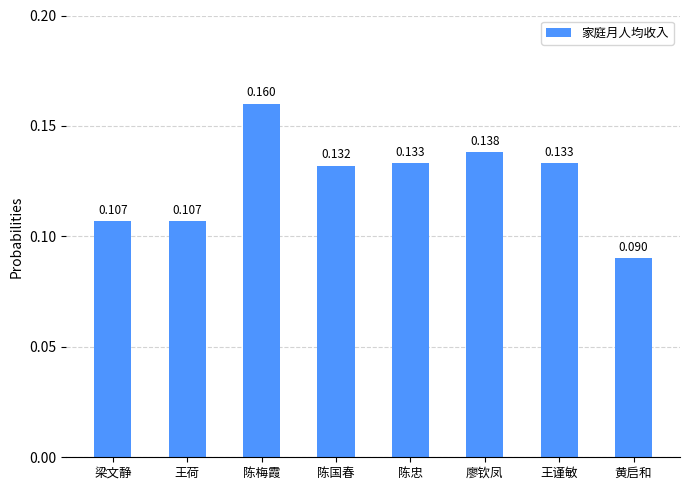

Which has a higher value, 王荷 or 陈国春?

陈国春